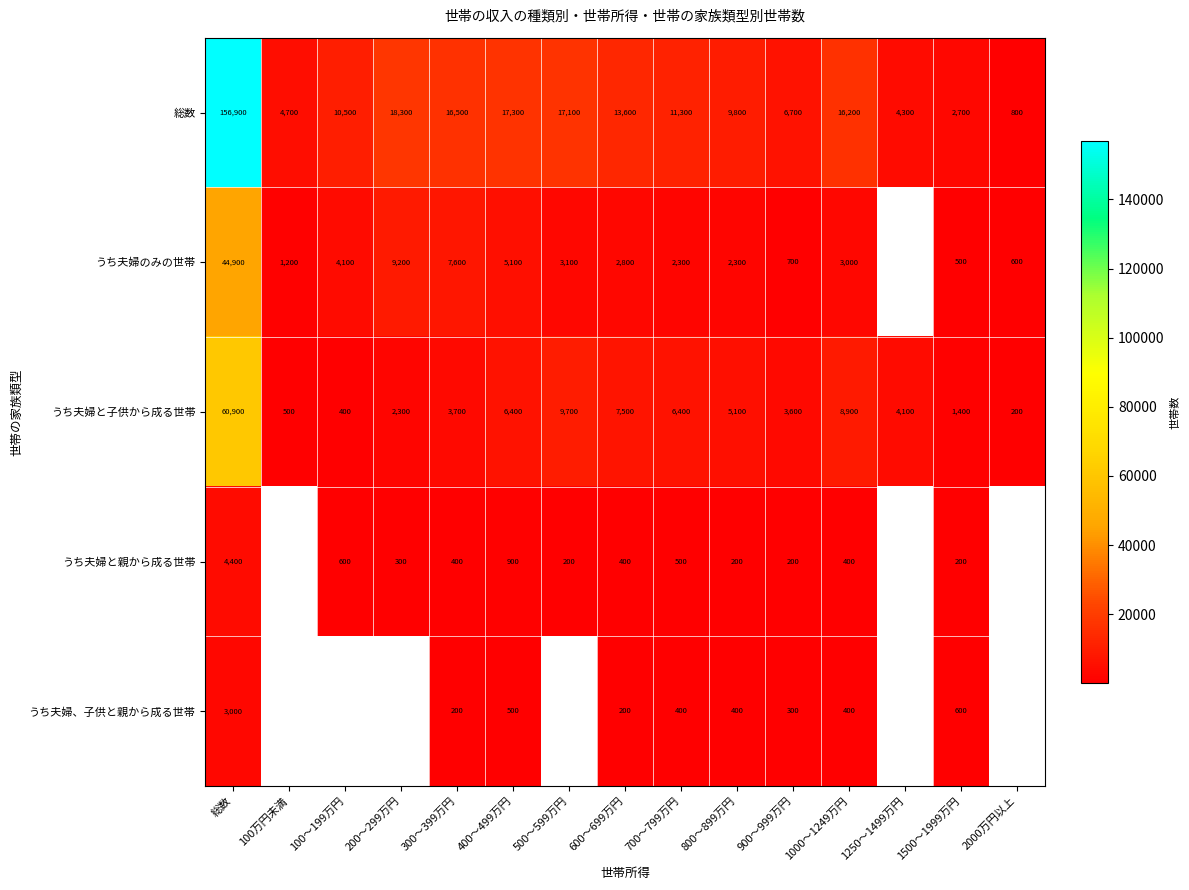

Which label corresponds to the largest value in the chart?

総数